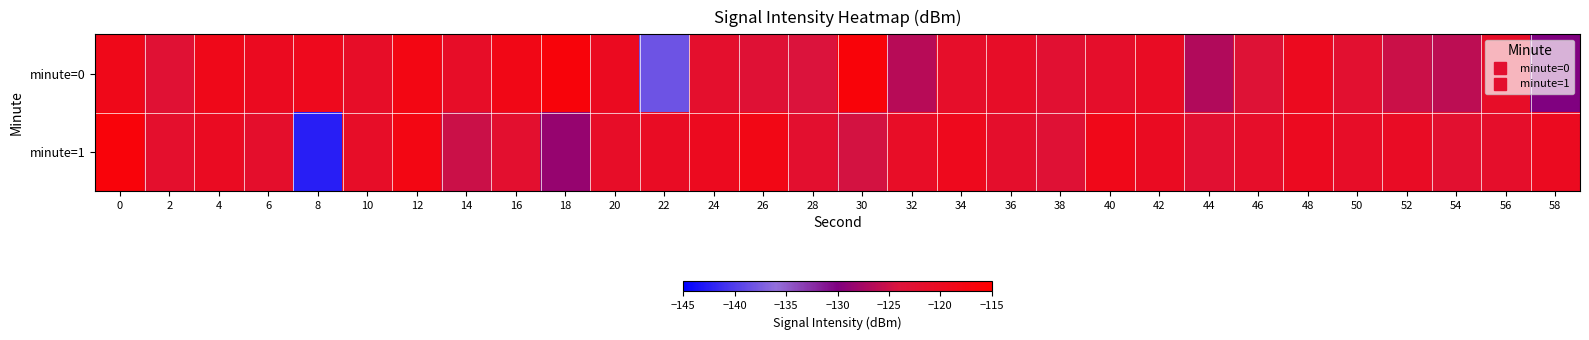

Which series changed the most between 34 and 38?

minute=1